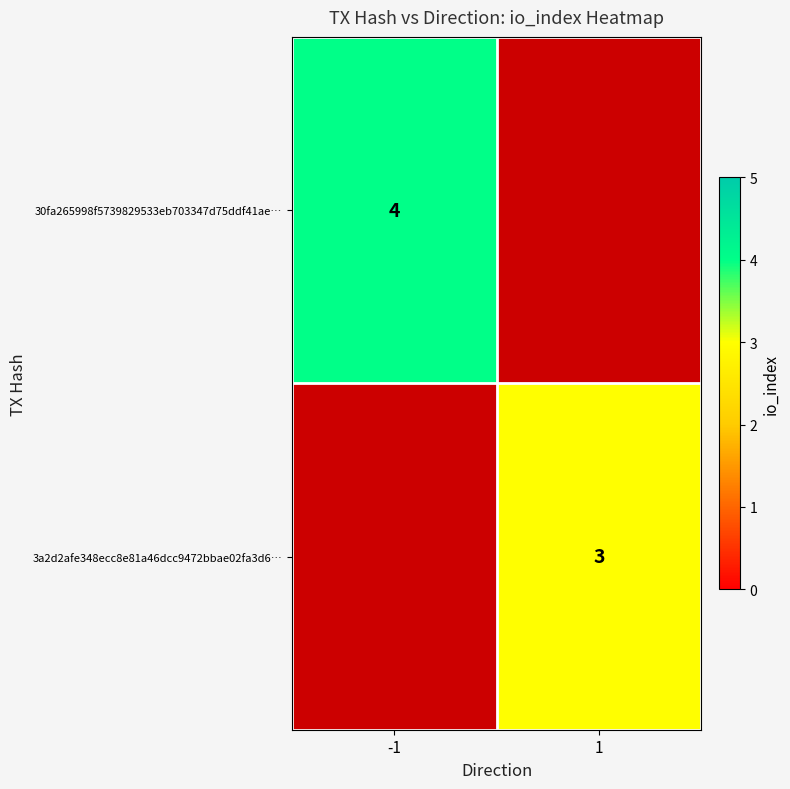

True or false: 30fa265998f5739829533eb703347d75ddf41ae… has a value of 4 at -1.

True